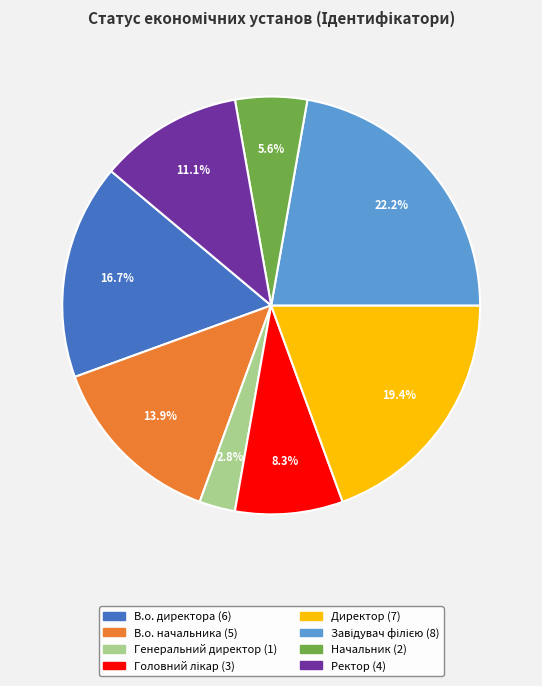

Which category has the smallest portion of the pie?

Генеральний директор